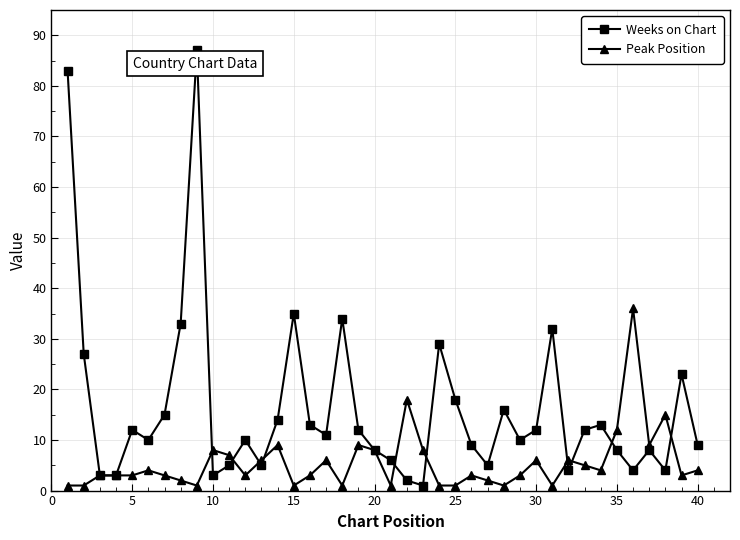

Rank the series by their maximum value, from highest to lowest.

Weeks on Chart, Peak Position